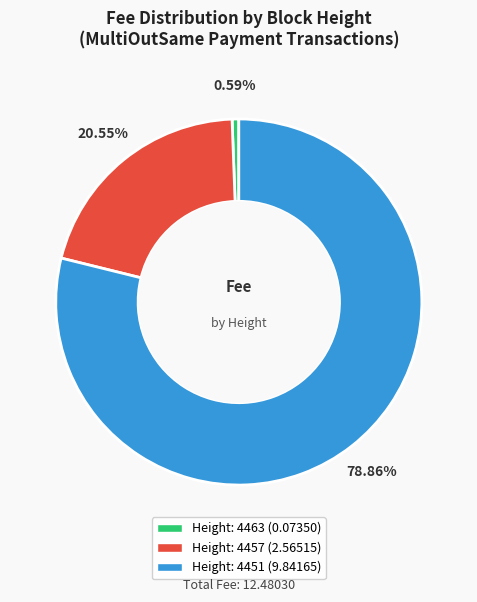

Does any single category account for the majority?

Yes